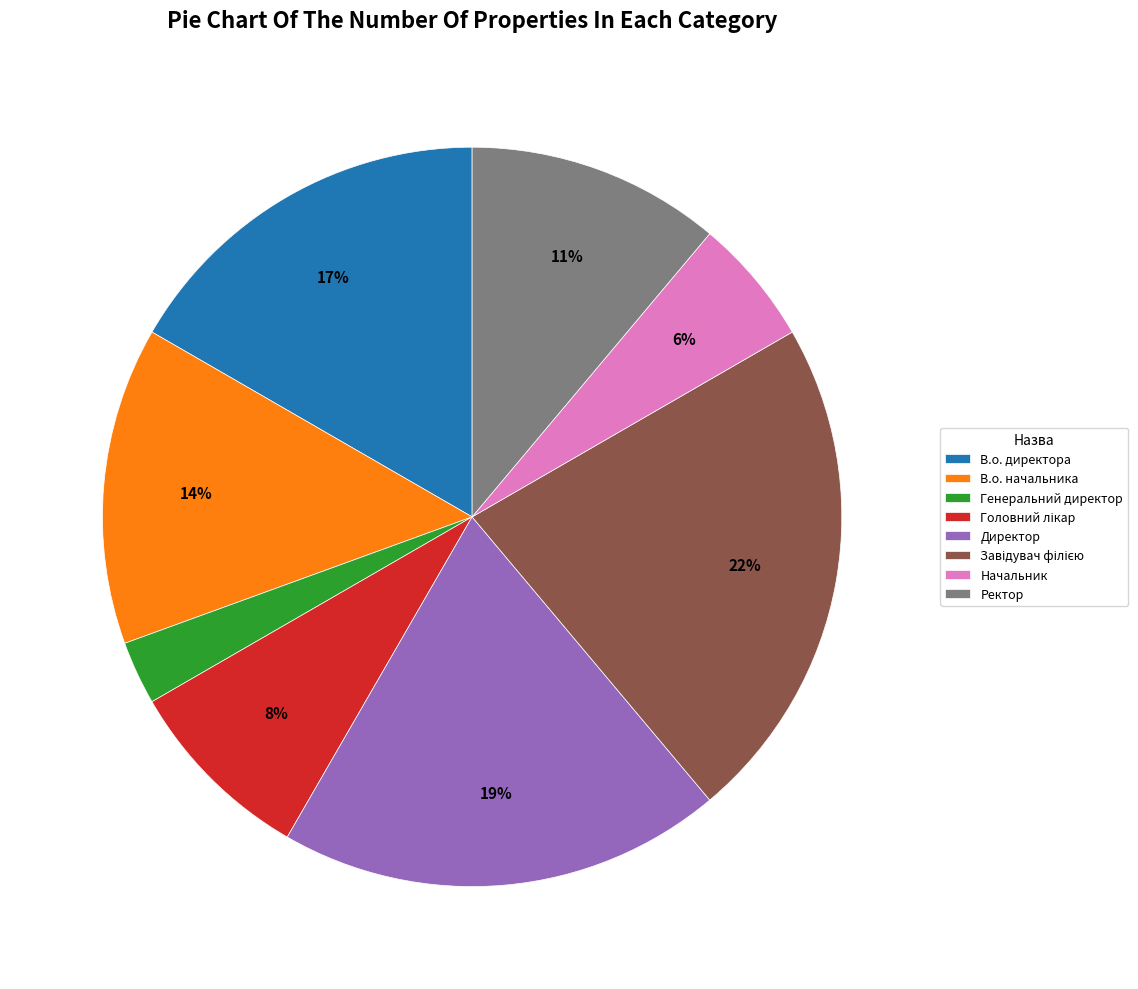

What is the ratio of the value at В.о. директора to the value at В.о. начальника?

1.2